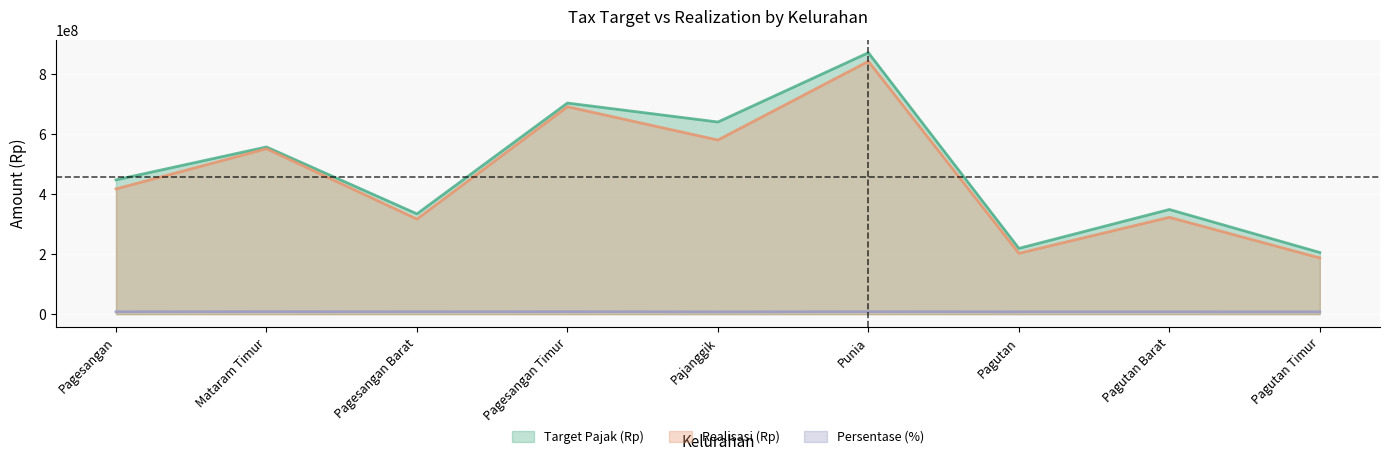

At which label does Realisasi (Rp) reach its peak?

Punia